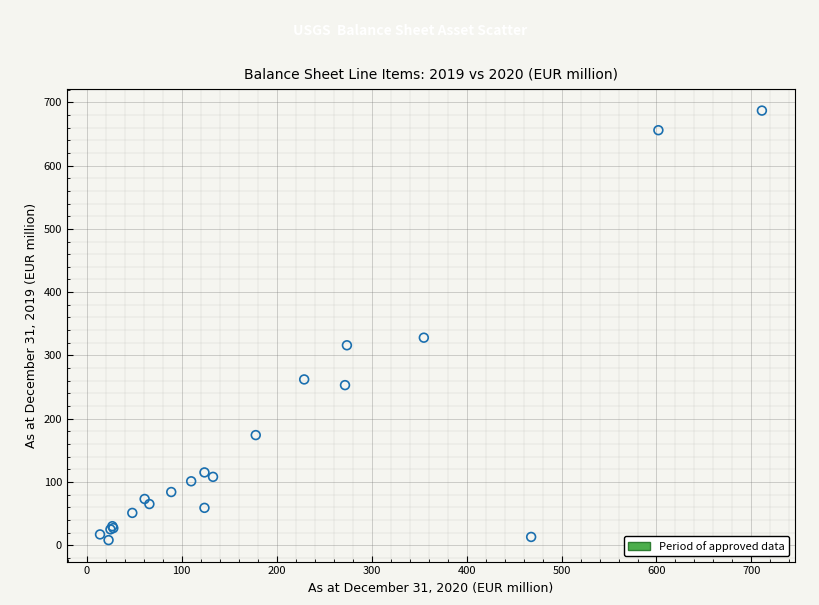

What Y value in the scatter plot is closest to 347?

328